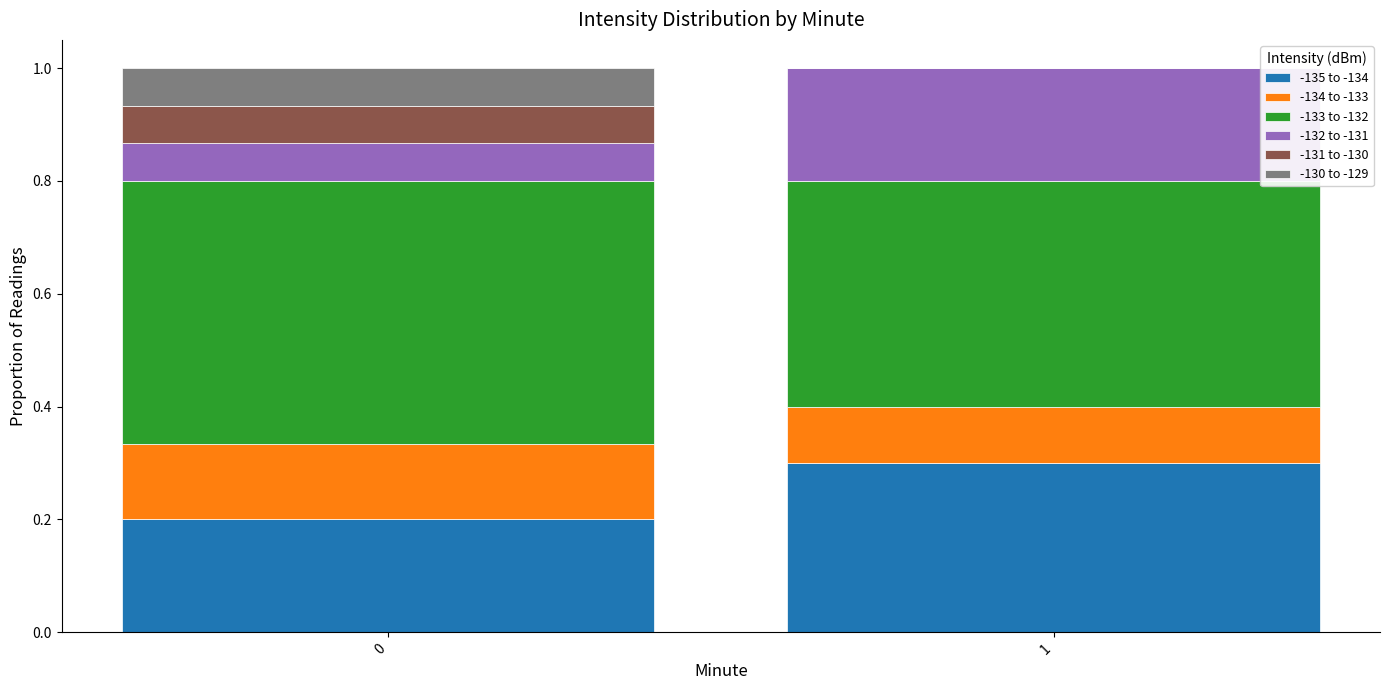

Is it true that -135 to -134 equals 0.3 at 1?

True